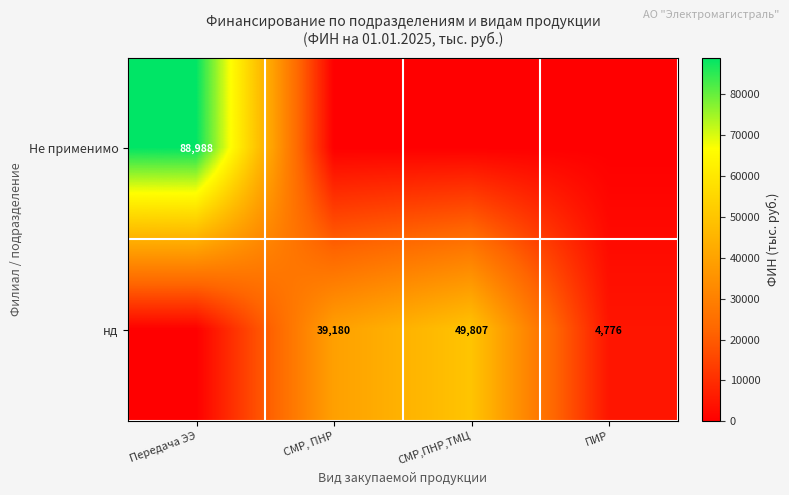

What is the total value across all series at ПИР?

4776.0